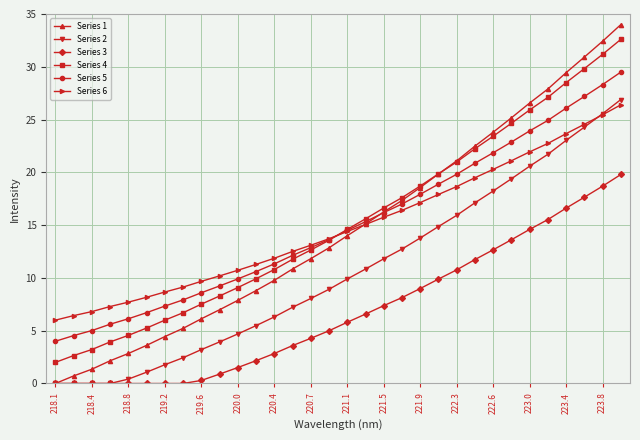

List the series in order of their peak value, lowest first.

Series 3, Series 6, Series 2, Series 5, Series 4, Series 1